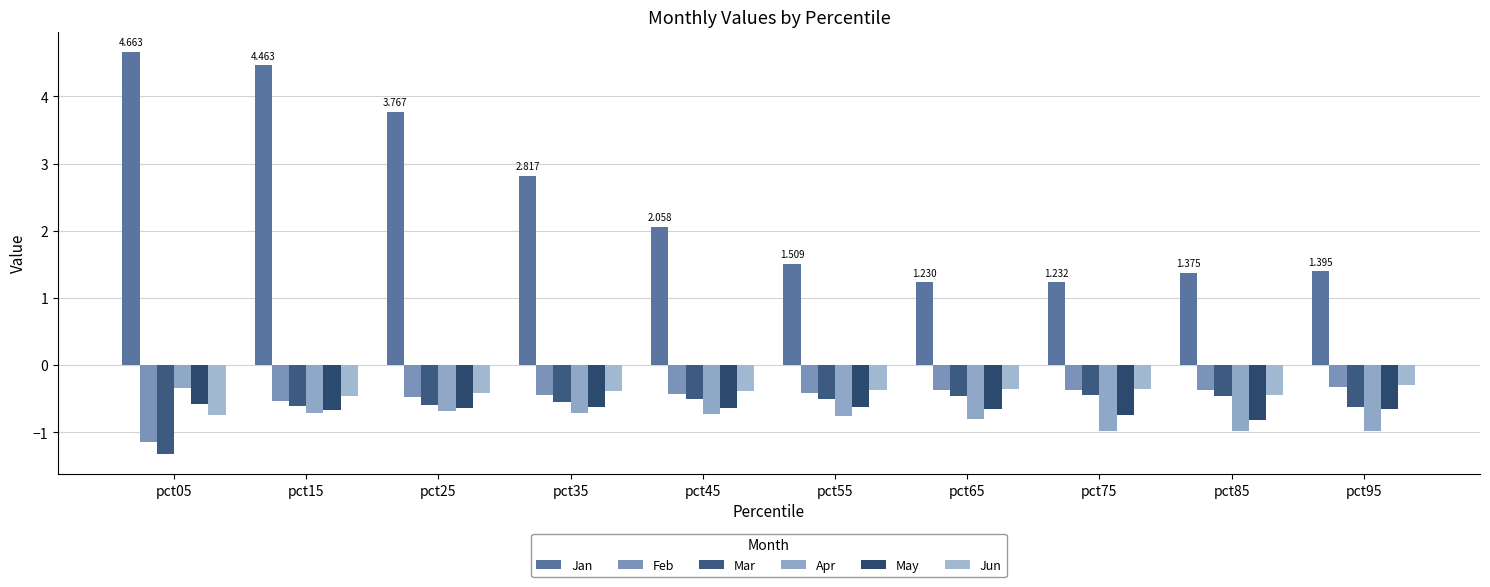

At how many categories does at least one series exceed 0?

10